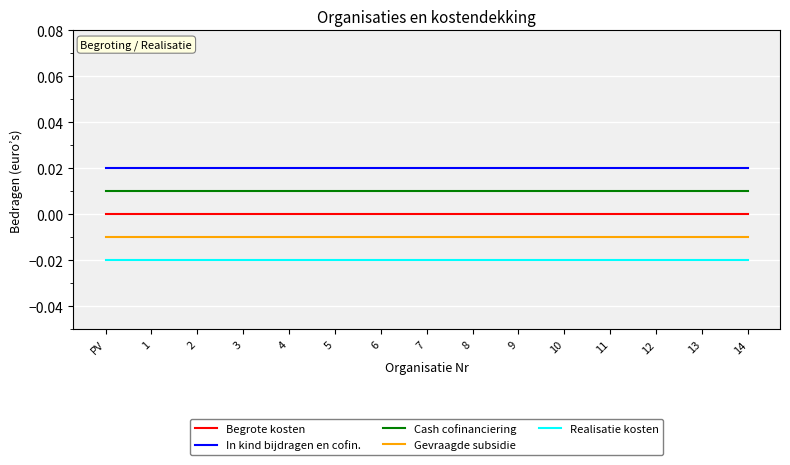

Which series has the largest total across all categories?

In kind bijdragen en cofin.